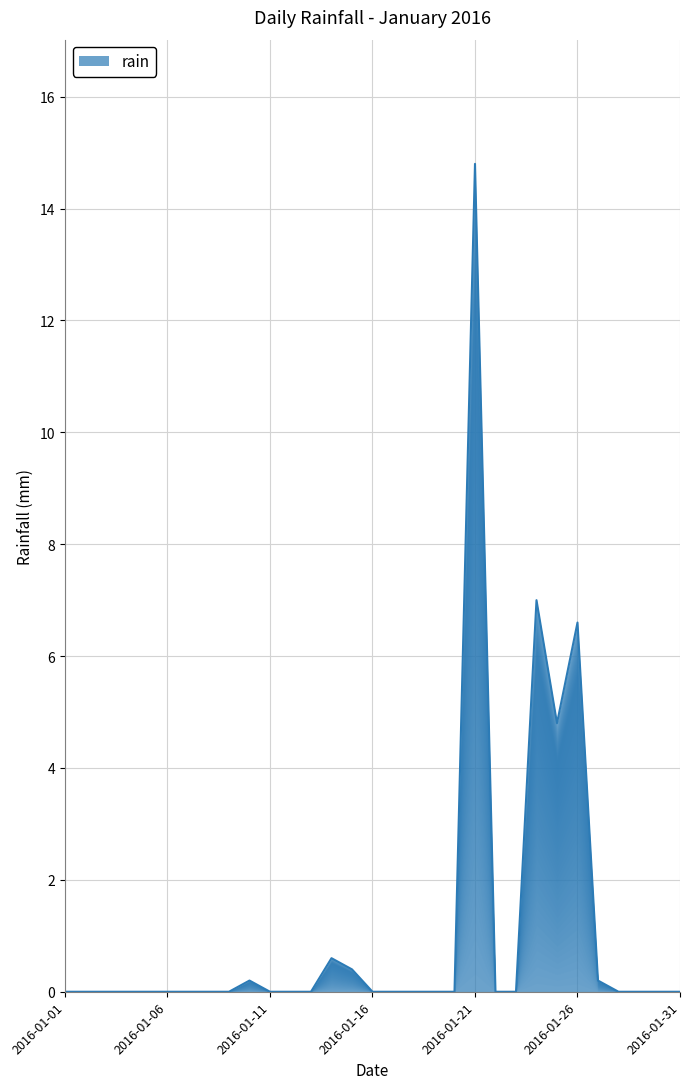

What is the difference between the second highest and second lowest values?

7.0